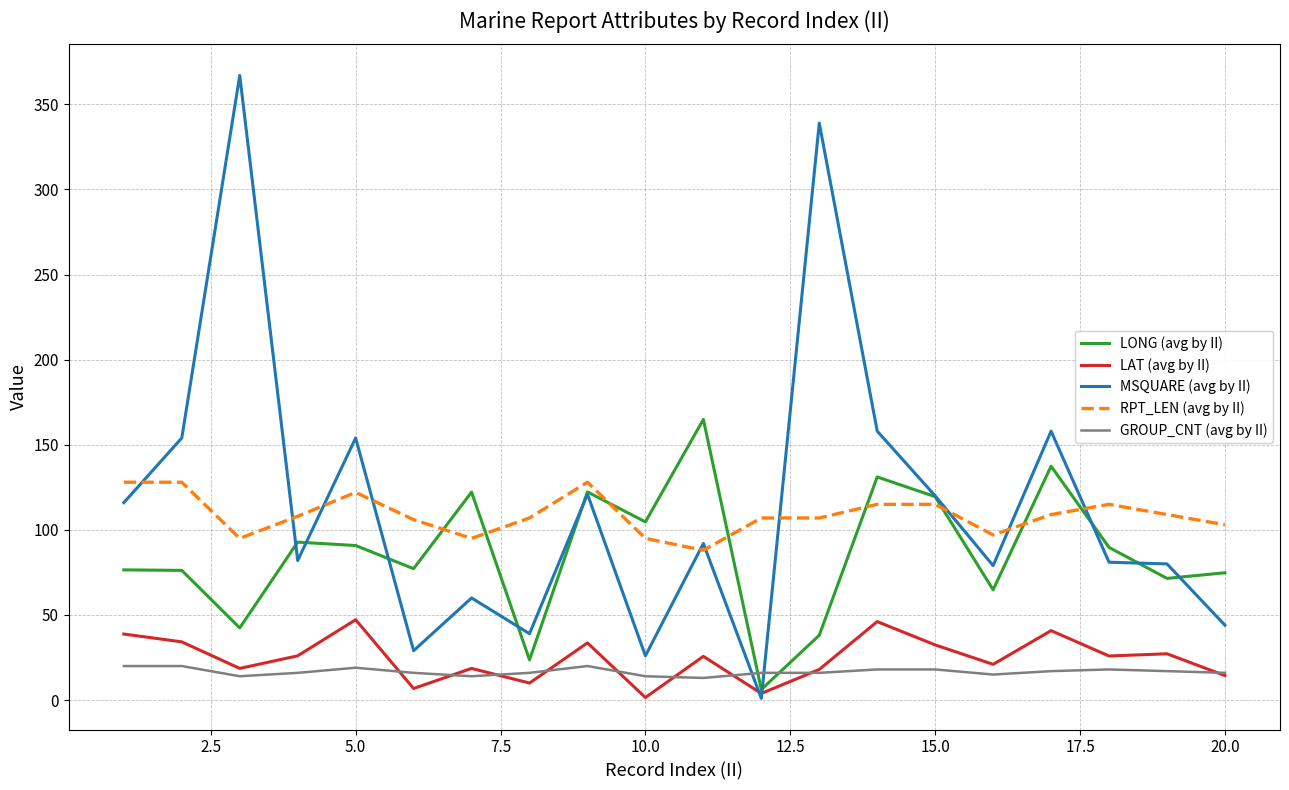

Which series has the largest range (max minus min)?

MSQUARE (avg by II)